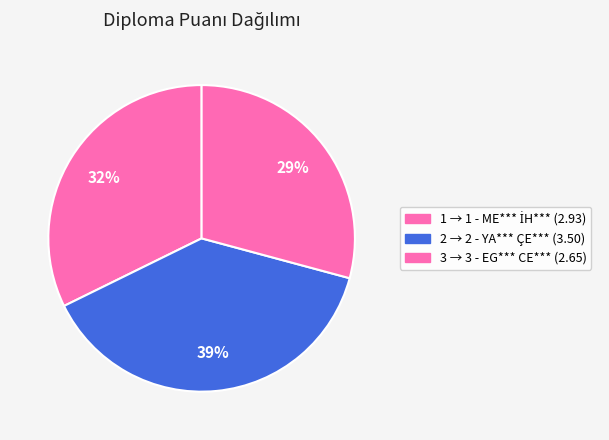

To the nearest percent, what is the combined percentage of 3 and 1?

61%